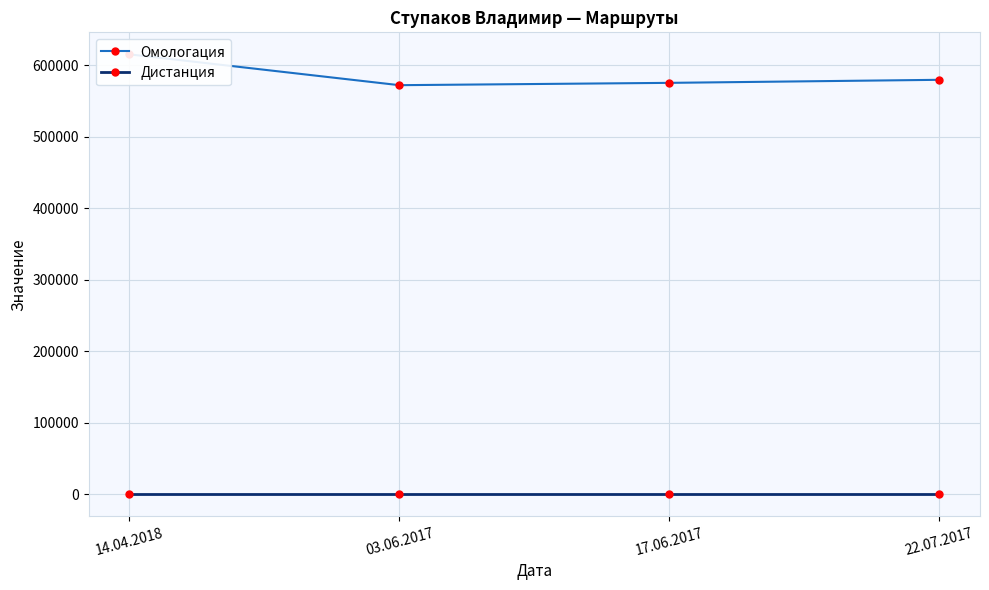

What is the maximum value shown in the chart?

615549